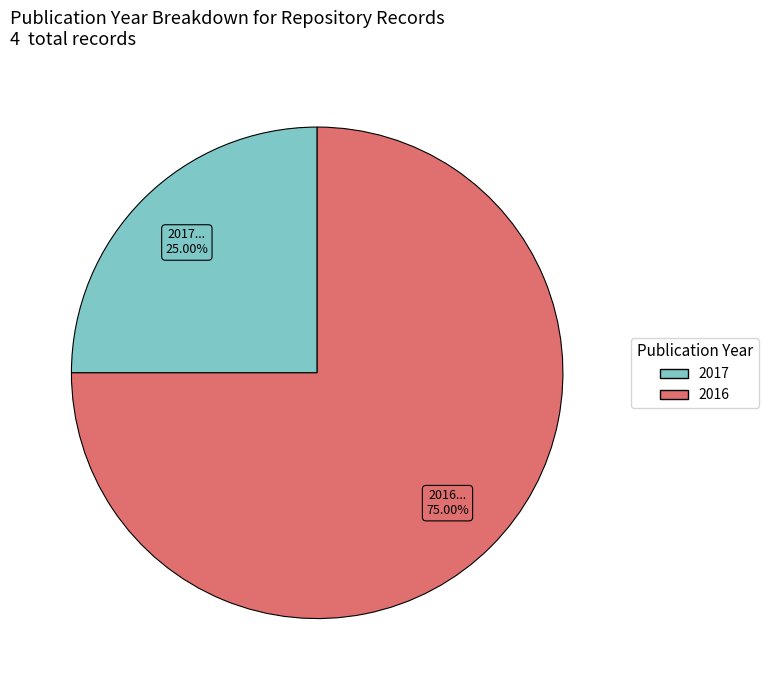

Count the number of slices in the pie.

2